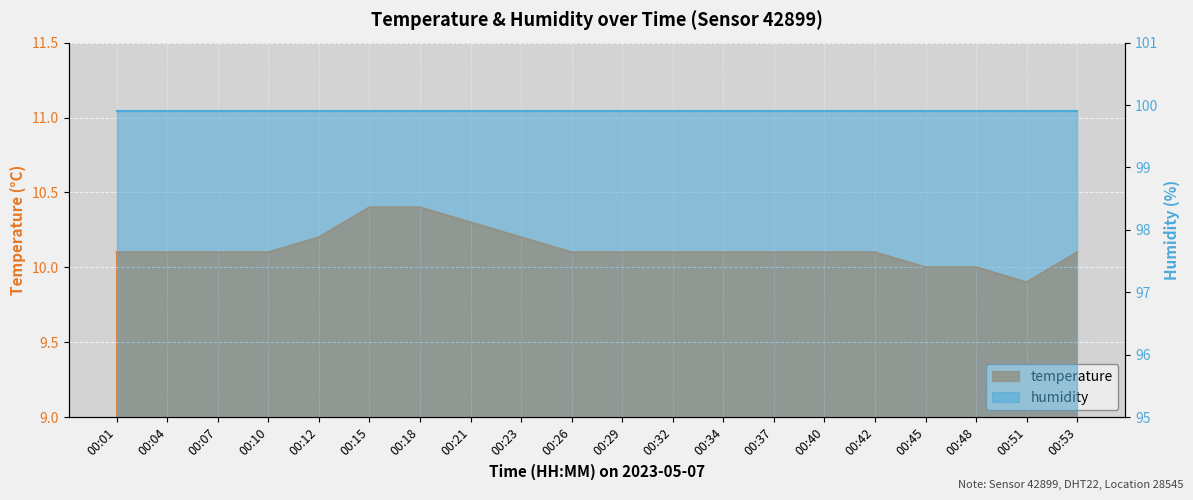

What is the ratio of the value at 00:40 to the value at 00:26?

1.0